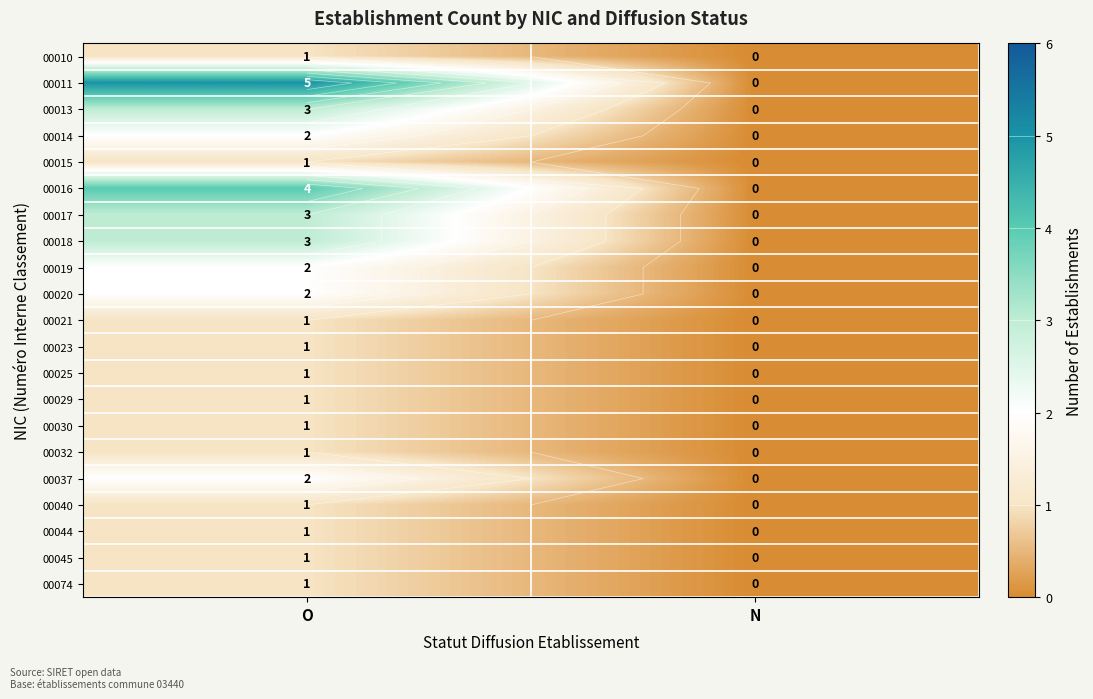

How many values in the 00040 series are below 1?

1